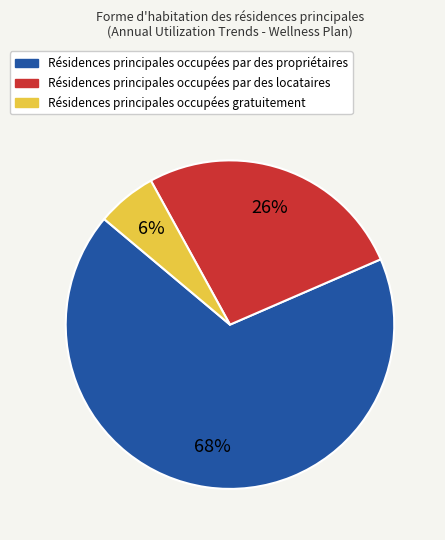

Is there any slice that represents more than half of the pie?

Yes